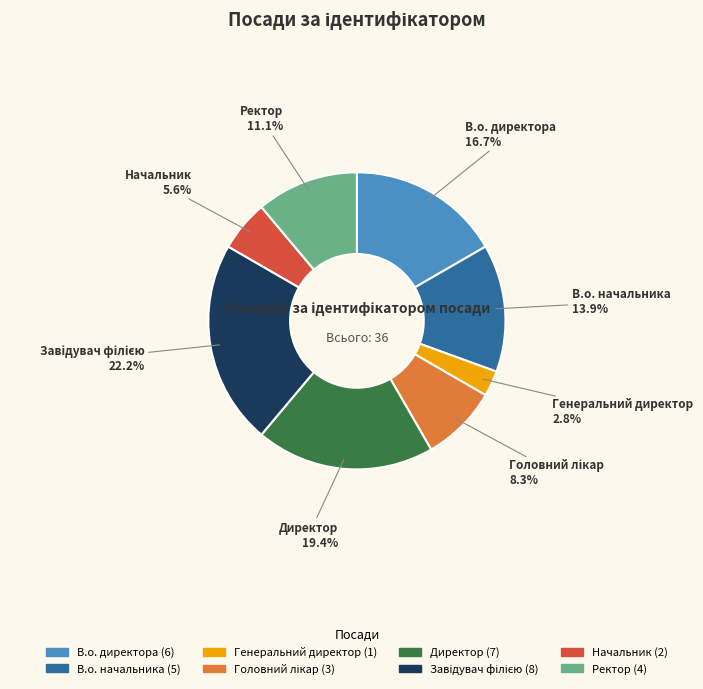

What is the smallest slice in the pie chart?

Генеральний директор